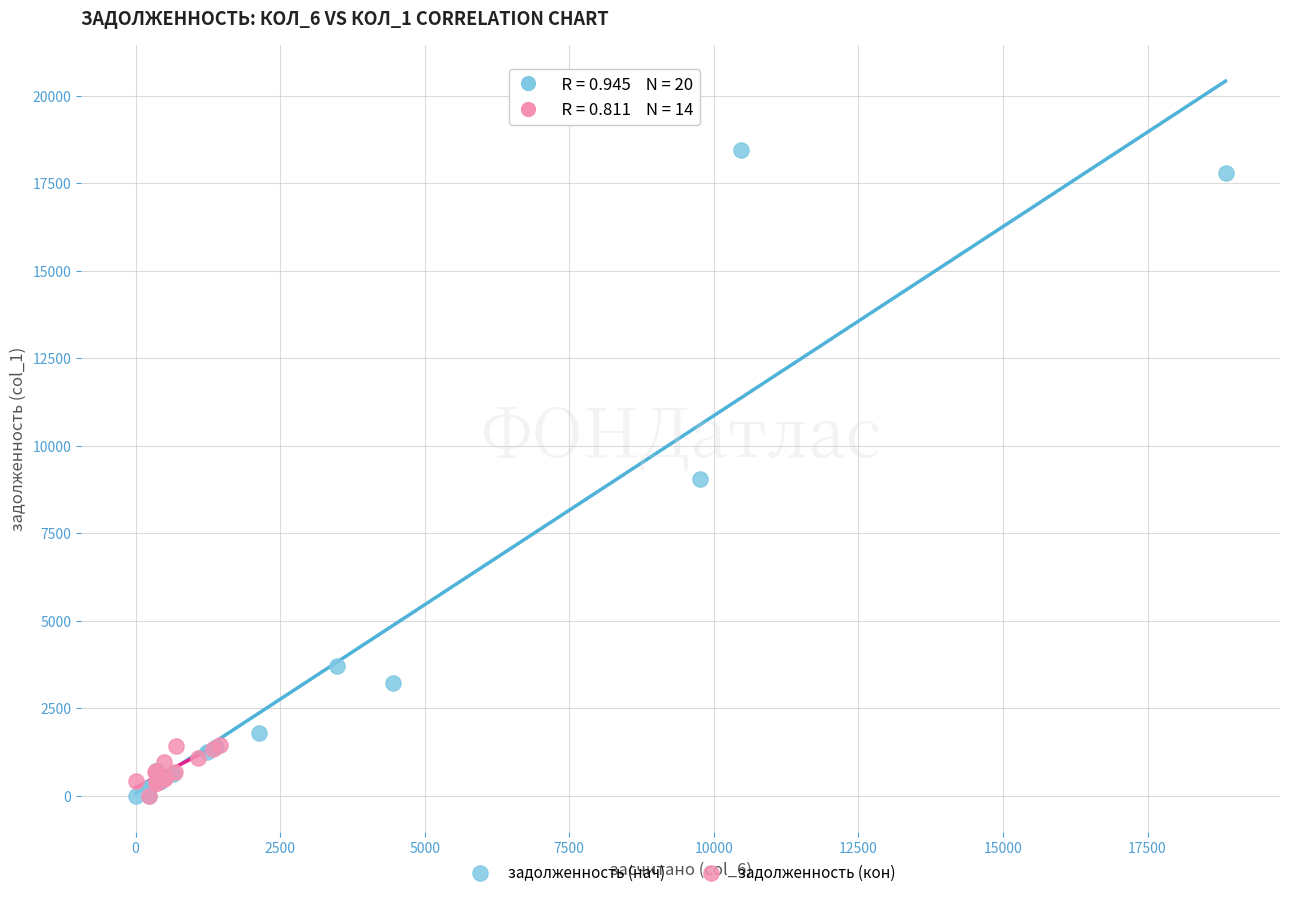

Which series reaches the maximum Y coordinate?

задолженность (нач)